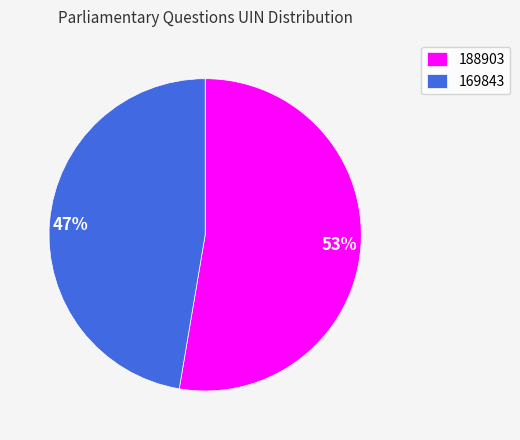

Which has a higher value, 188903 or 169843?

188903